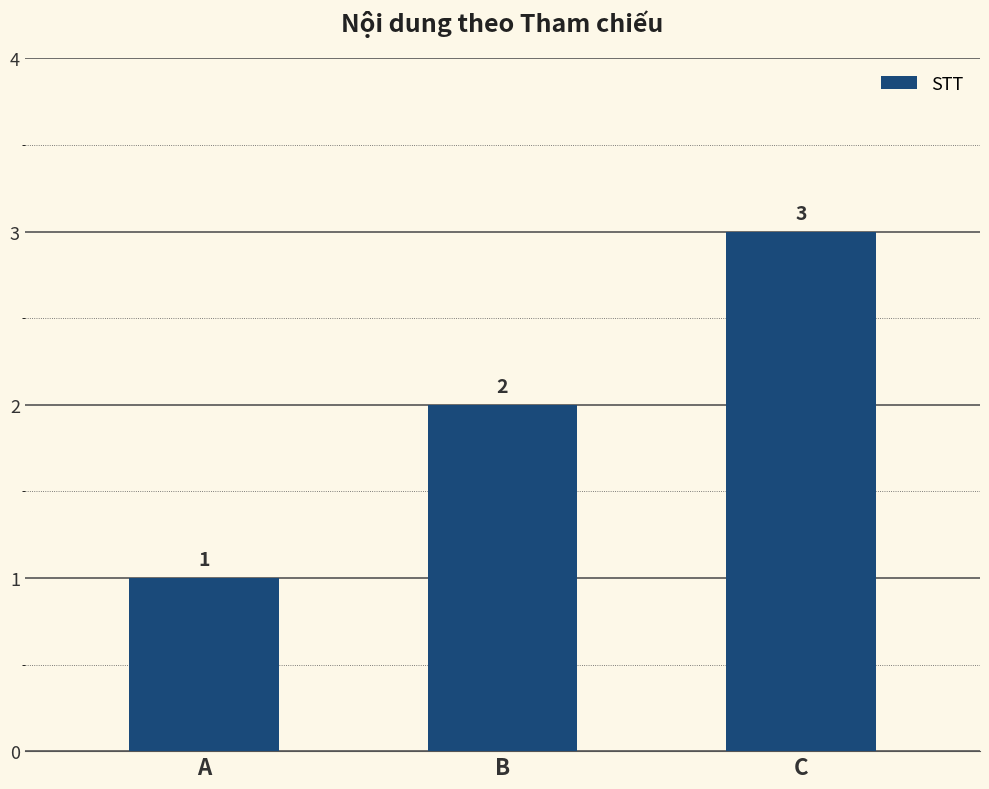

Reading right to left, transcribe all the data shown in this chart.

C=3	B=2	A=1